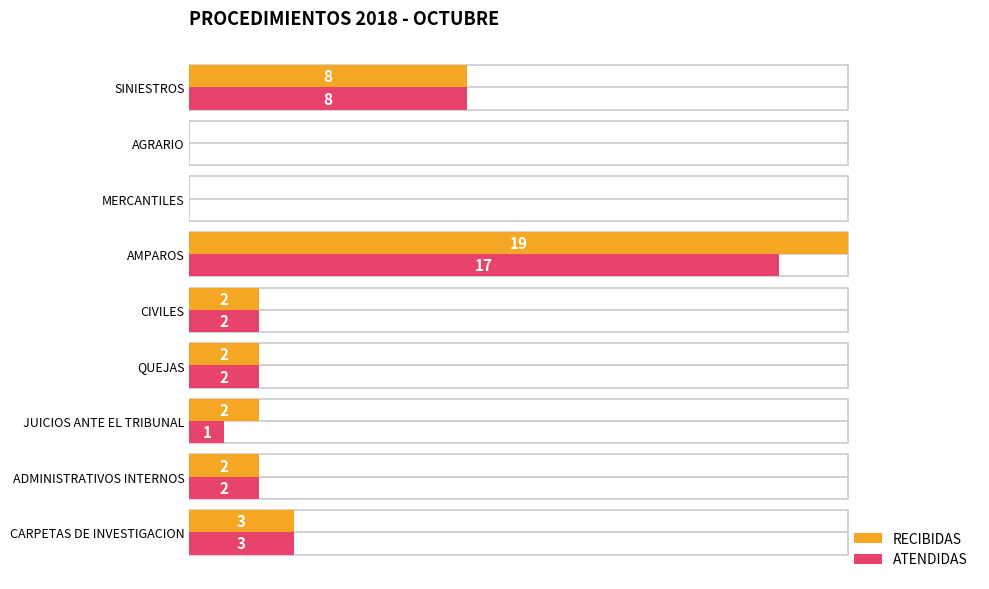

Reading left to right, what are all the values shown in this chart?

RECIBIDAS: 3	2	2	2	2	19	0	0	8
ATENDIDAS: 3	2	1	2	2	17	0	0	8